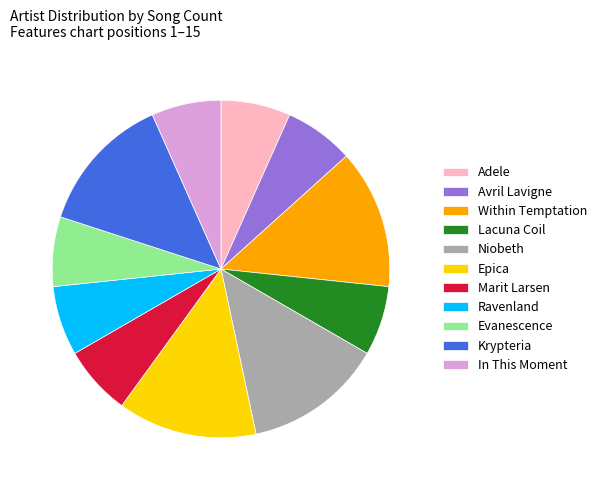

True or false: Epica accounts for 1% of the total.

False